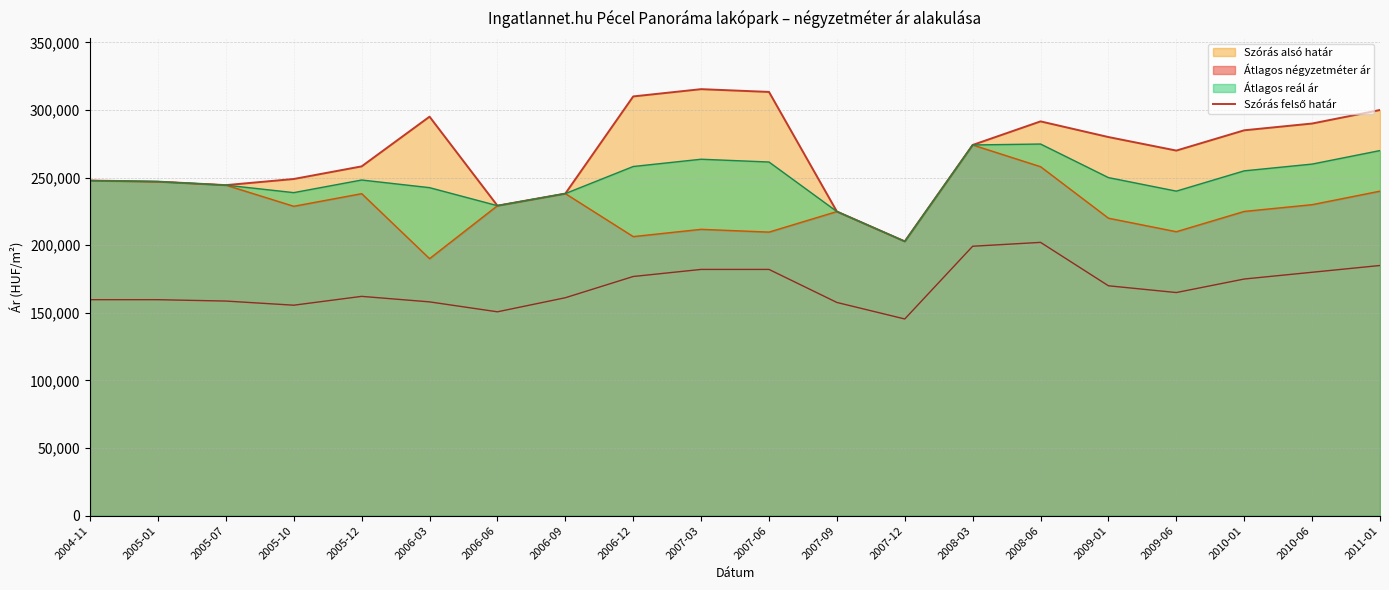

How many data points are above 274144?

9